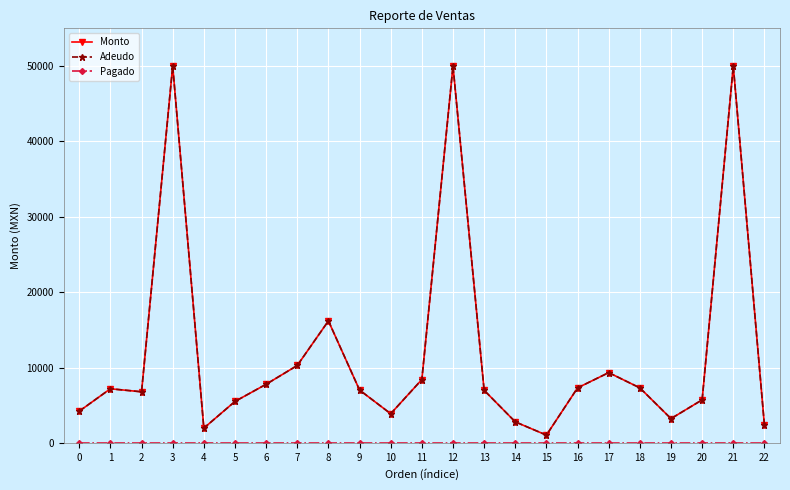

Rank the categories by Pagado value from lowest to highest.

0, 1, 2, 3, 4, 5, 6, 7, 8, 9, 10, 11, 12, 13, 14, 15, 16, 17, 18, 19, 20, 21, 22